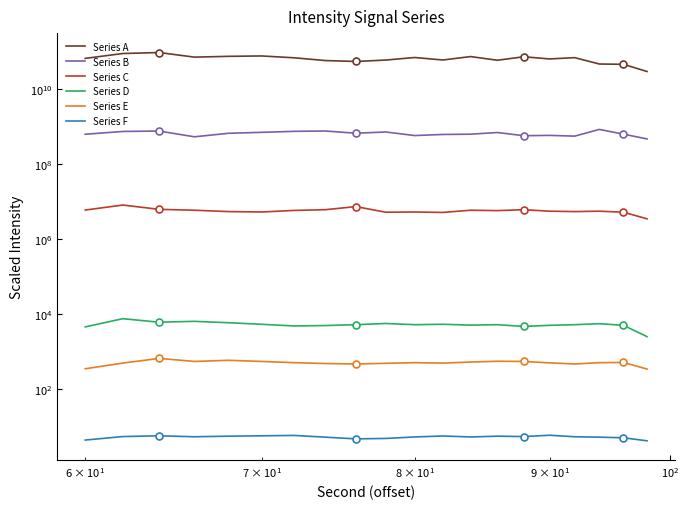

The value of s5 at 15 is 2.2. True or false?

False